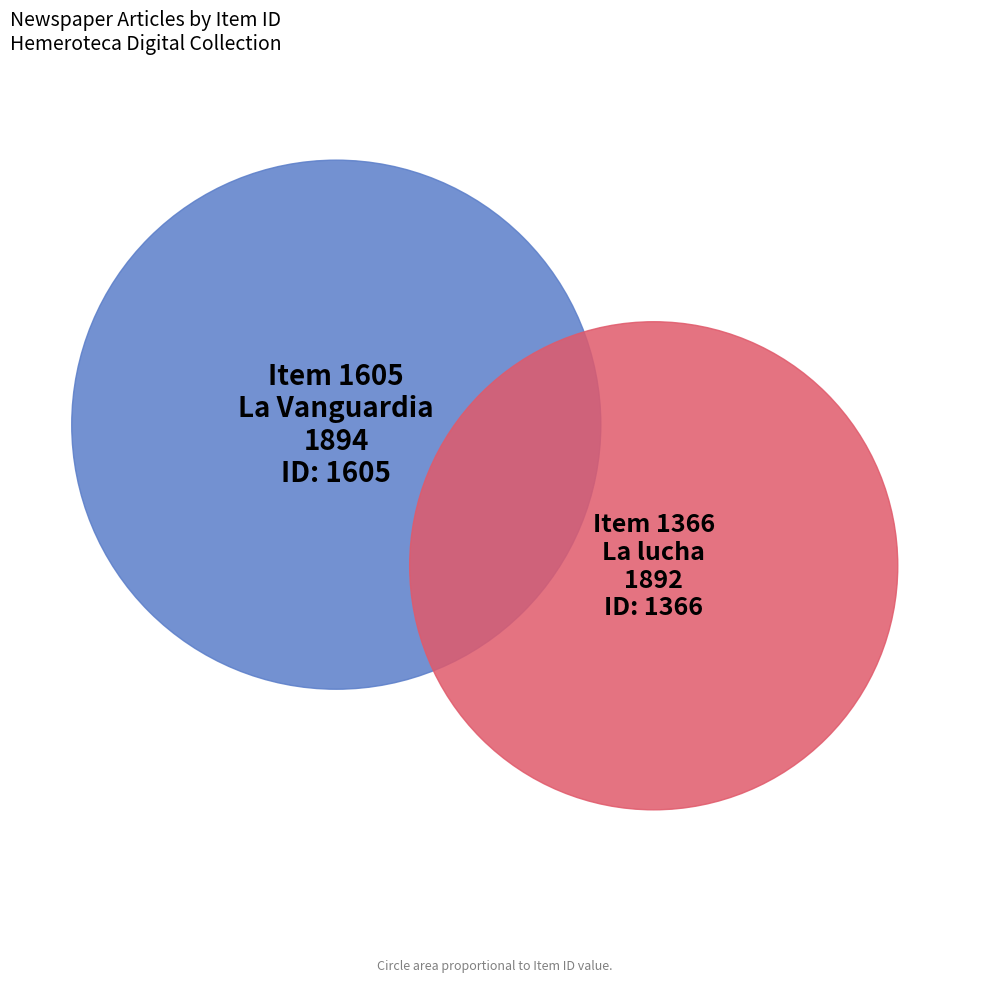

True or false: Item 1605
La Vanguardia
1894 accounts for 43% of the total.

False